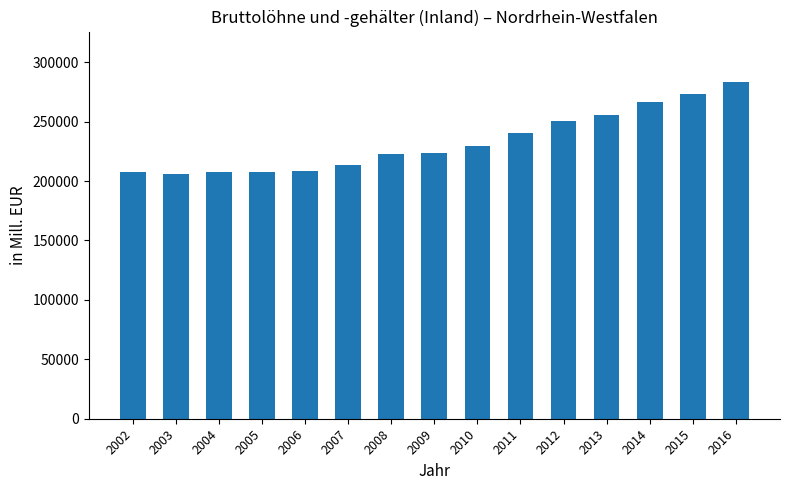

Which label corresponds to the largest value in the chart?

2016